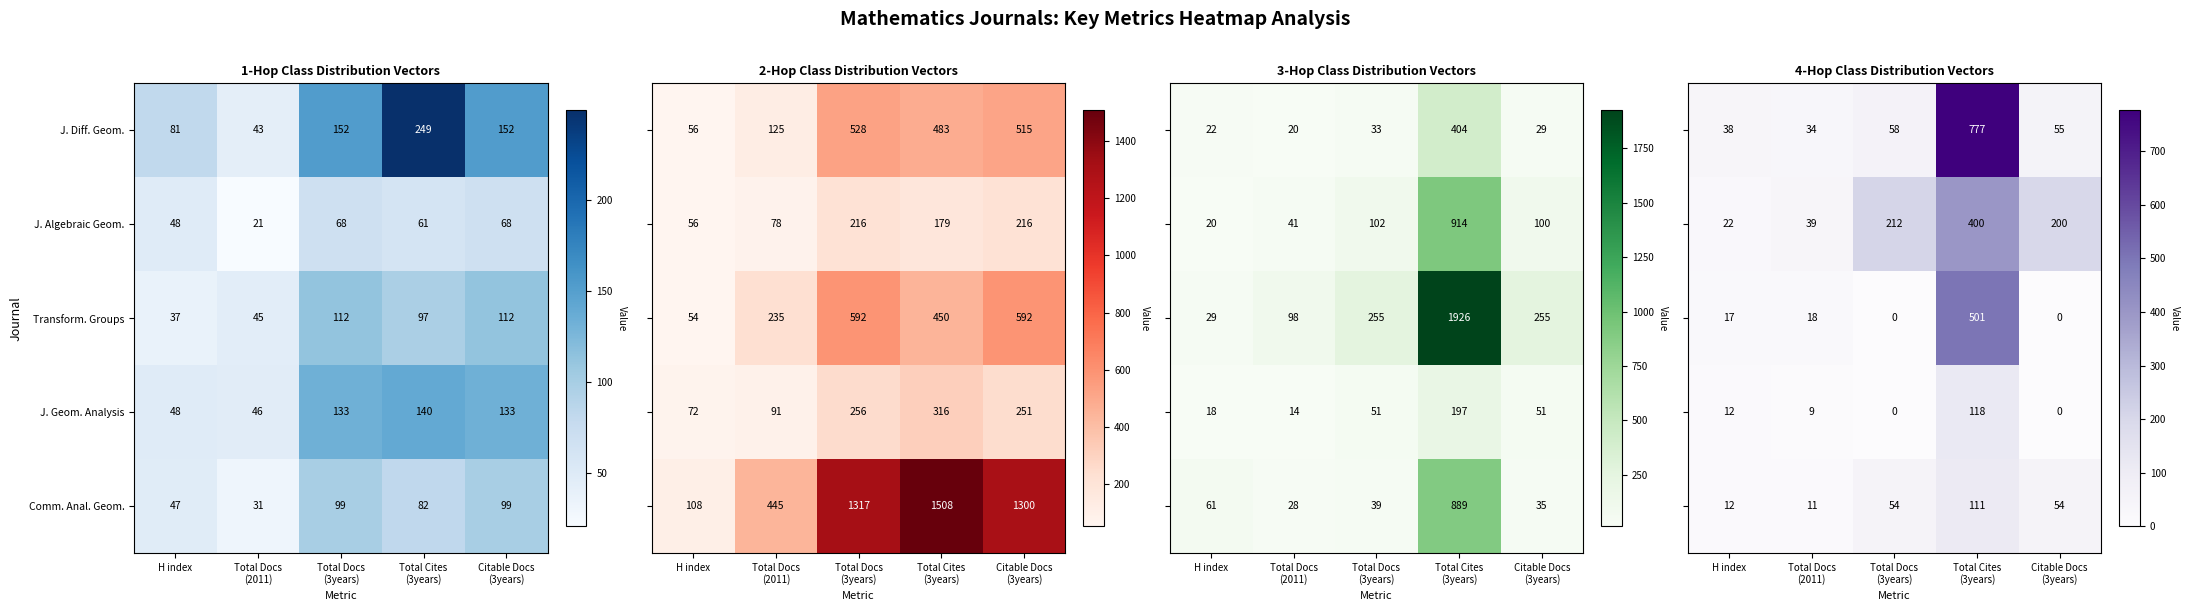

What is the average value of the J. Algebraic Geom. series?

53